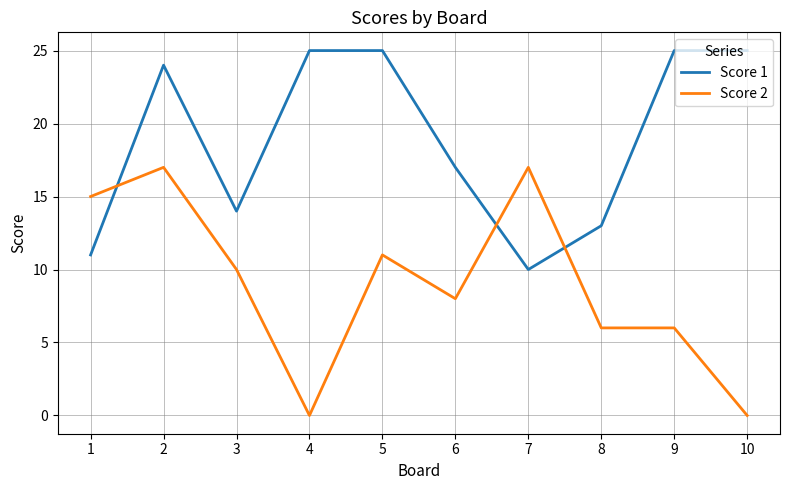

Which series ends up on top after the final intersection of Score 1 and Score 2?

Score 1